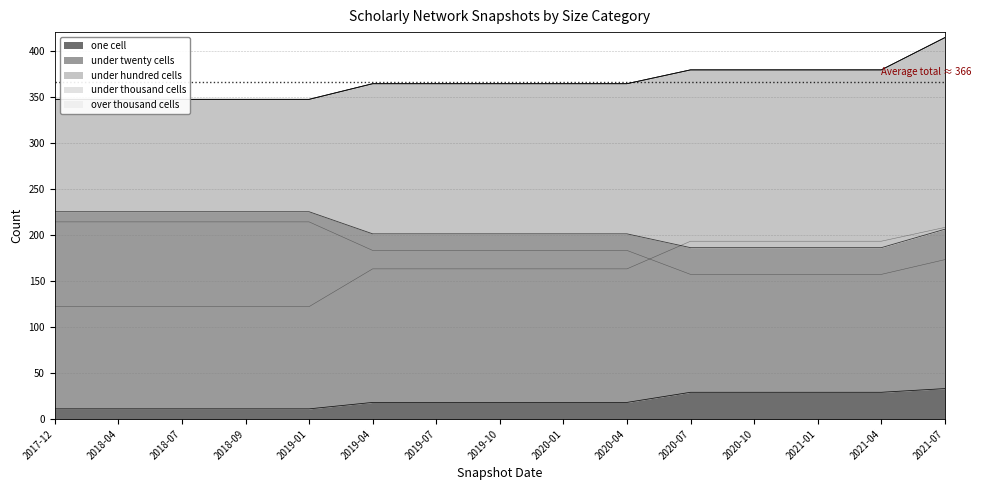

True or false: under_twenty_cells has more than 0 interior local peaks.

False